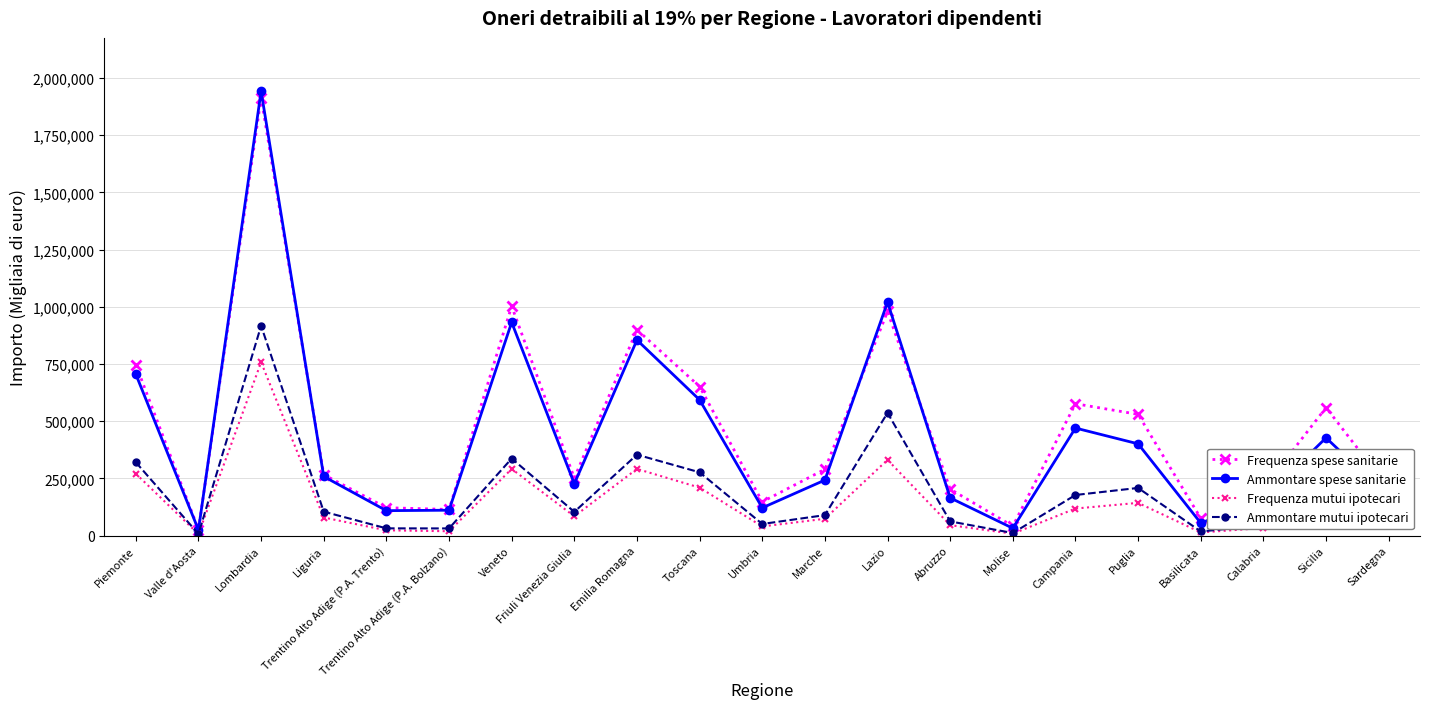

What is the difference between the highest and lowest values at Puglia?

386952